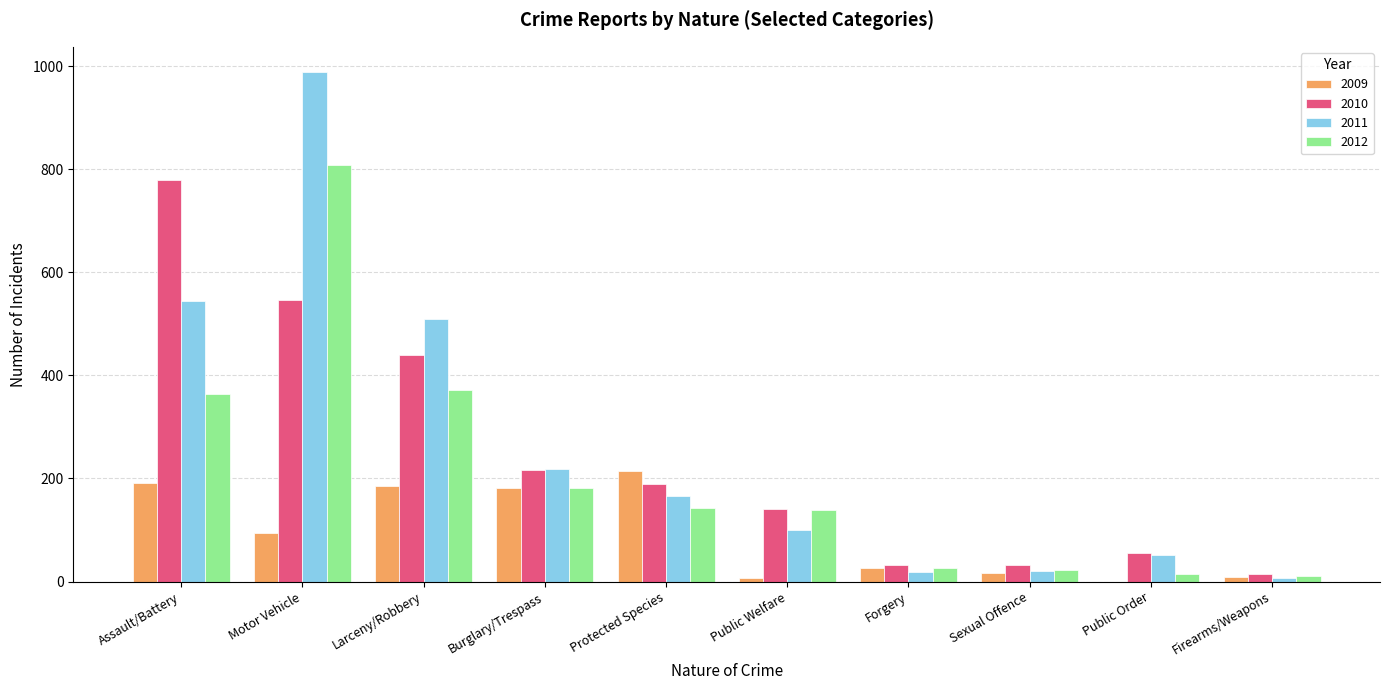

At which category is the sum across all series the highest?

Motor Vehicle